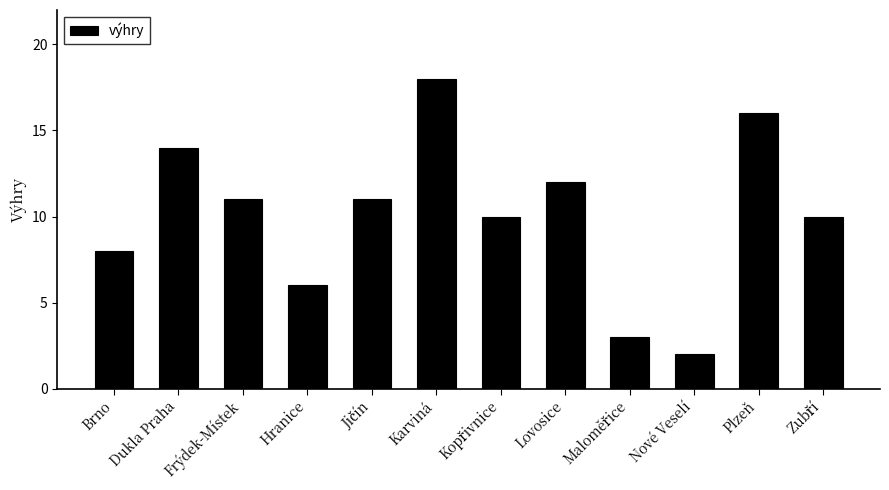

What value does the data have at Frýdek-Místek, to the nearest 5?

10